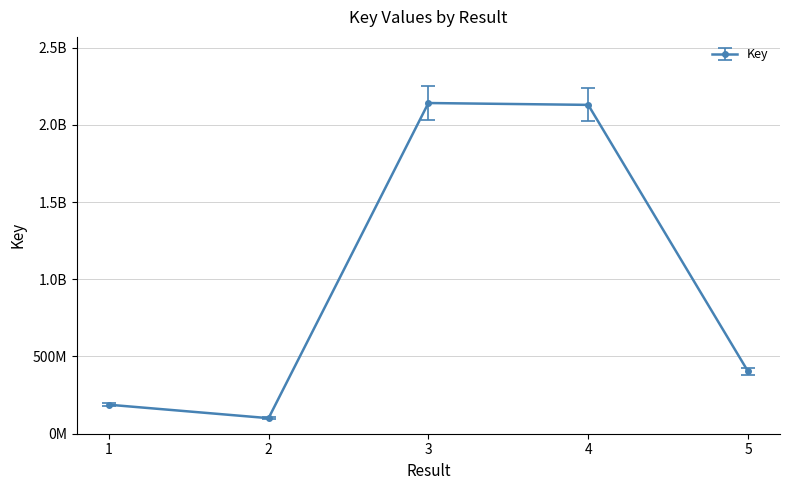

Does the chart have visible grid lines?

Yes